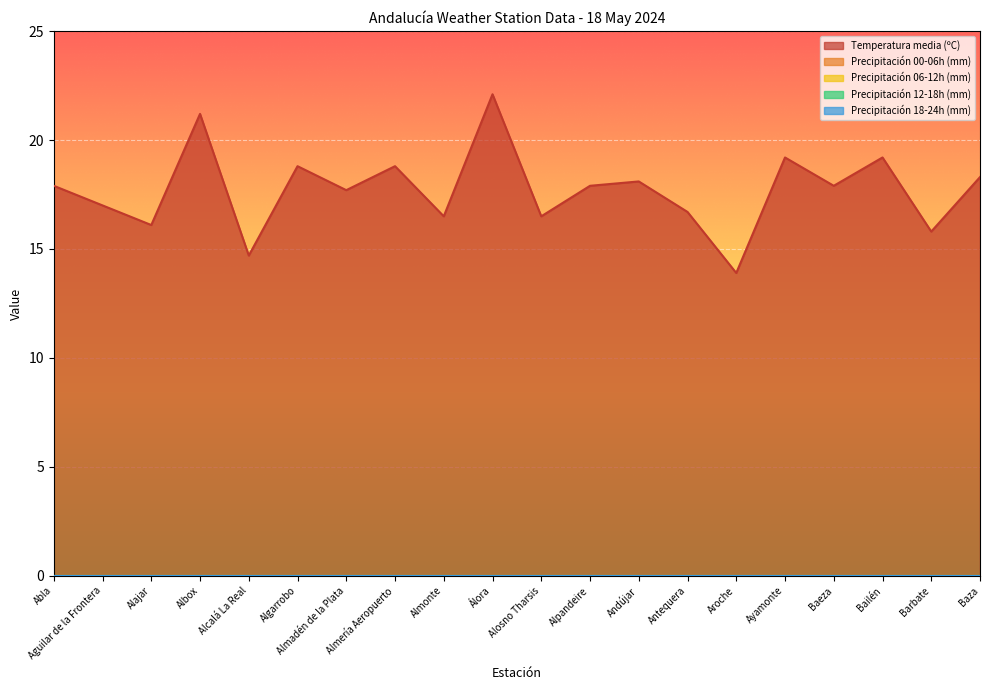

List the series in order of their peak value, highest first.

Temperatura media (ºC), Precipitación 00-06h (mm), Precipitación 06-12h (mm), Precipitación 12-18h (mm), Precipitación 18-24h (mm)